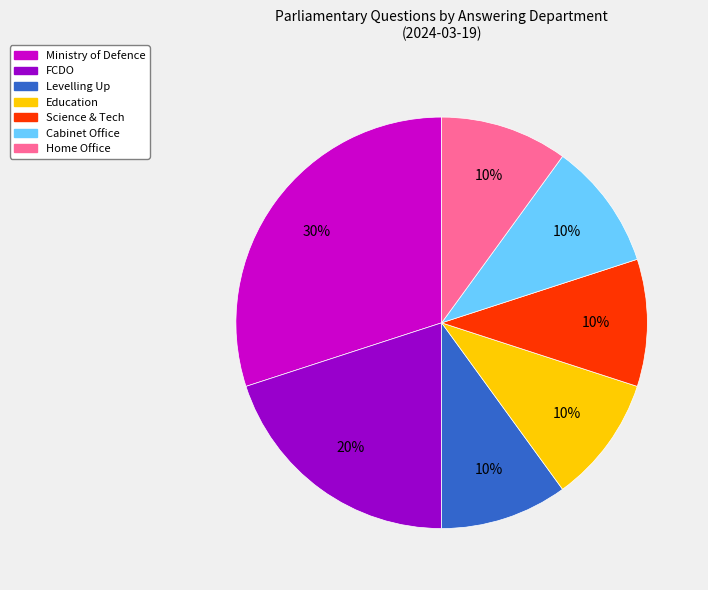

Is there any slice that represents more than half of the pie?

No